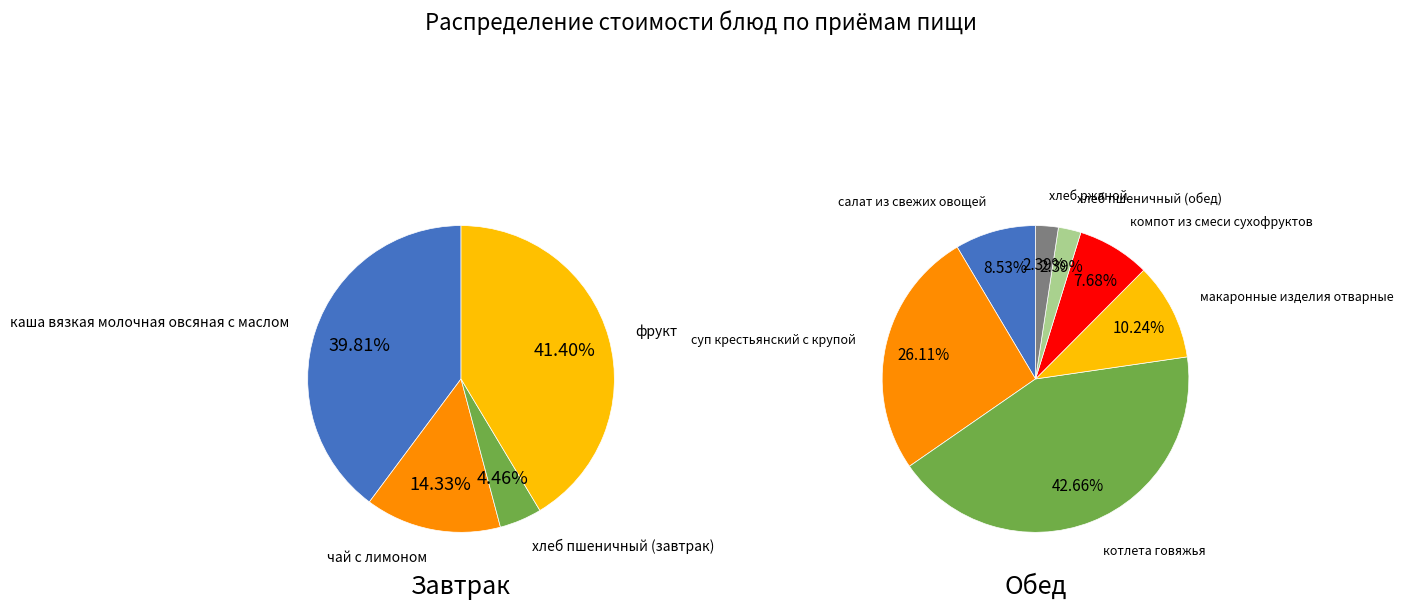

Which category has the biggest portion of the pie?

фрукт